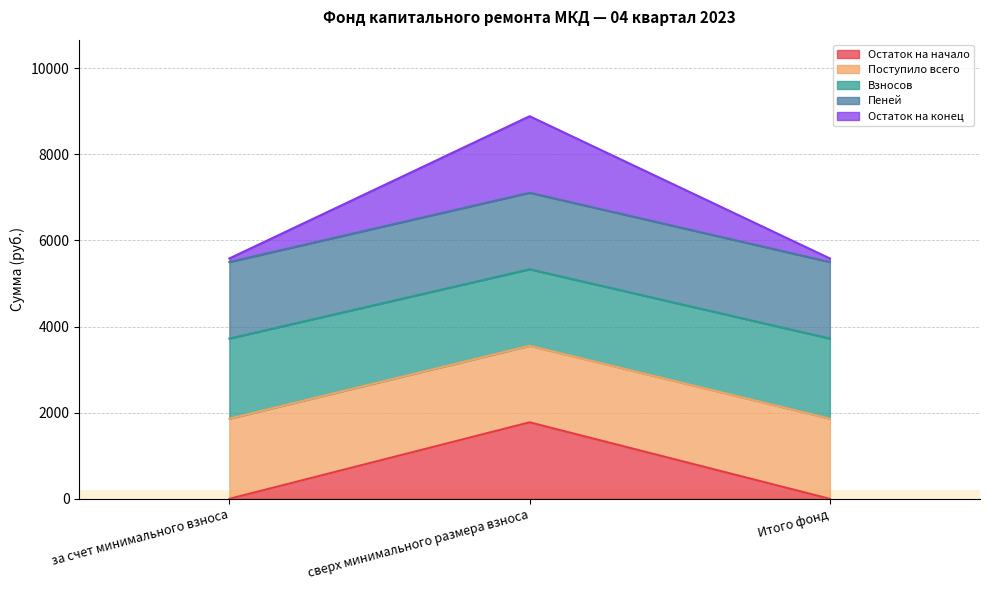

Does the chart display data point markers on the line(s)?

No